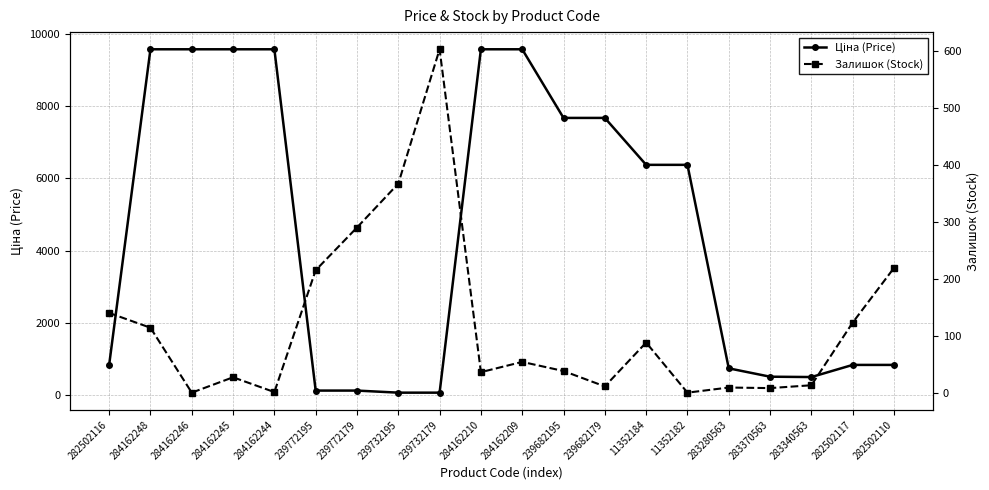

Reading left to right, what are all the values shown in this chart?

Ціна (Price): 827.6	9585.4	9585.4	9585.4	9585.4	115.4	115.4	57.7	57.7	9585.4	9585.4	7680.9	7680.9	6378.9	6378.9	732.5	500.5	490.8	827.6	827.6
Залишок (Stock): 140.0	114.0	0.0	27.0	1.0	215.0	290.0	367.0	603.0	36.0	54.0	38.0	11.0	88.0	0.0	9.0	8.0	13.0	123.0	219.0